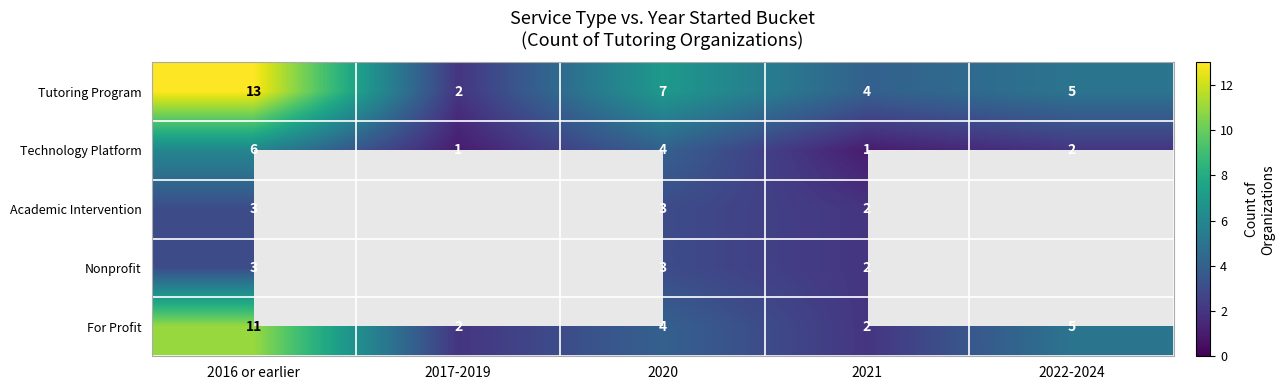

Which category has the highest value in the For Profit series?

2016 or earlier